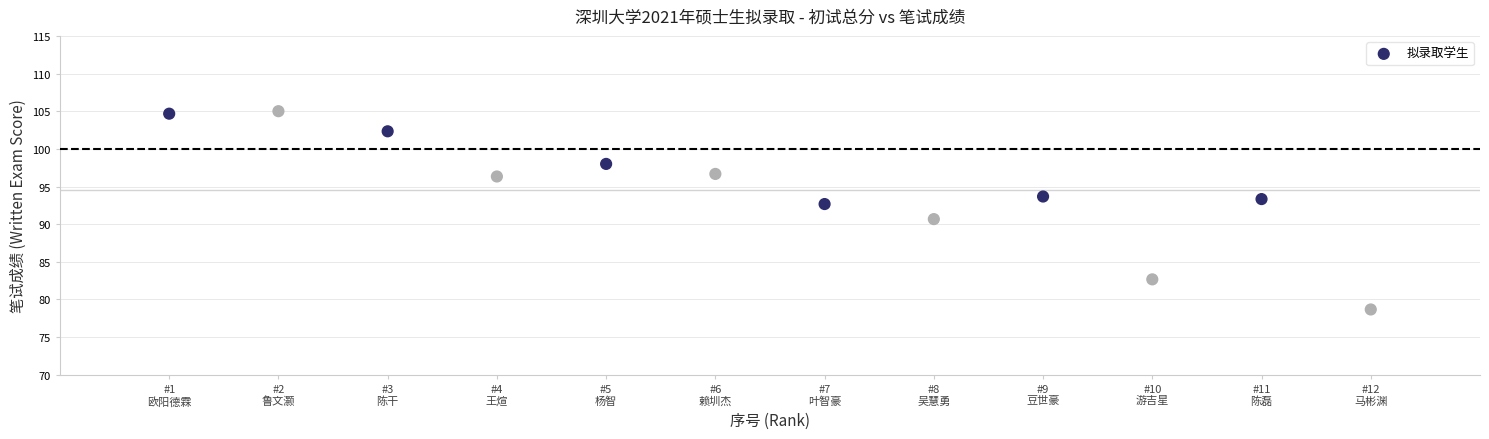

What is the range of X values (max minus min)?

11.0